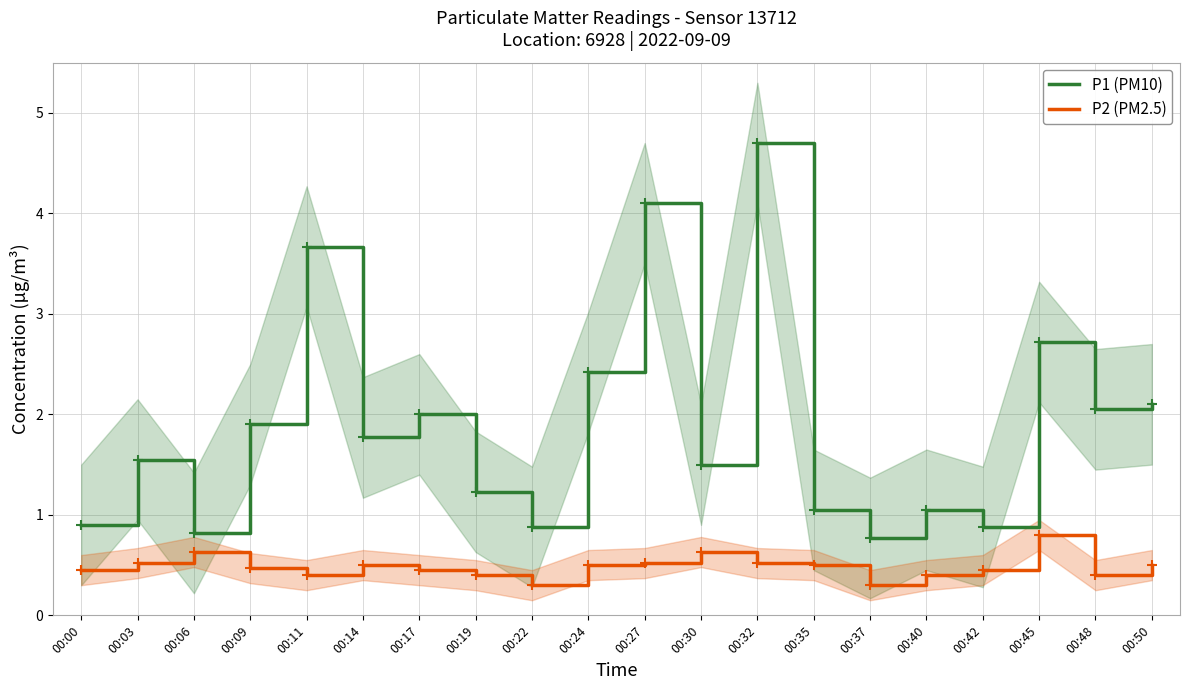

What is the value of the P1 (PM10) point at the 2nd from the left?

1.6